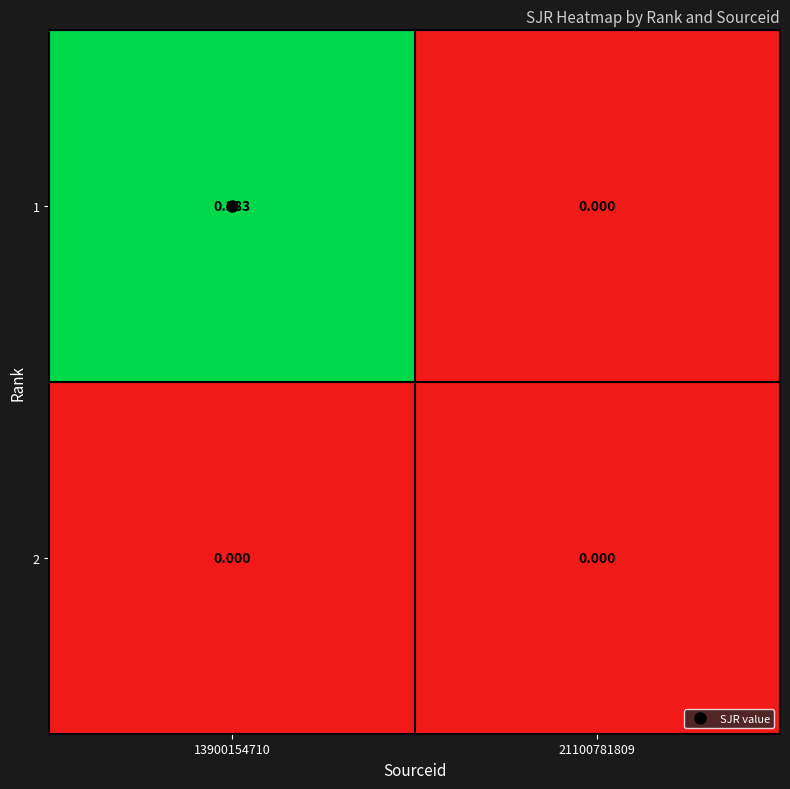

Is the value of 2 at 13900154710 greater than the value of 1 at 13900154710?

No